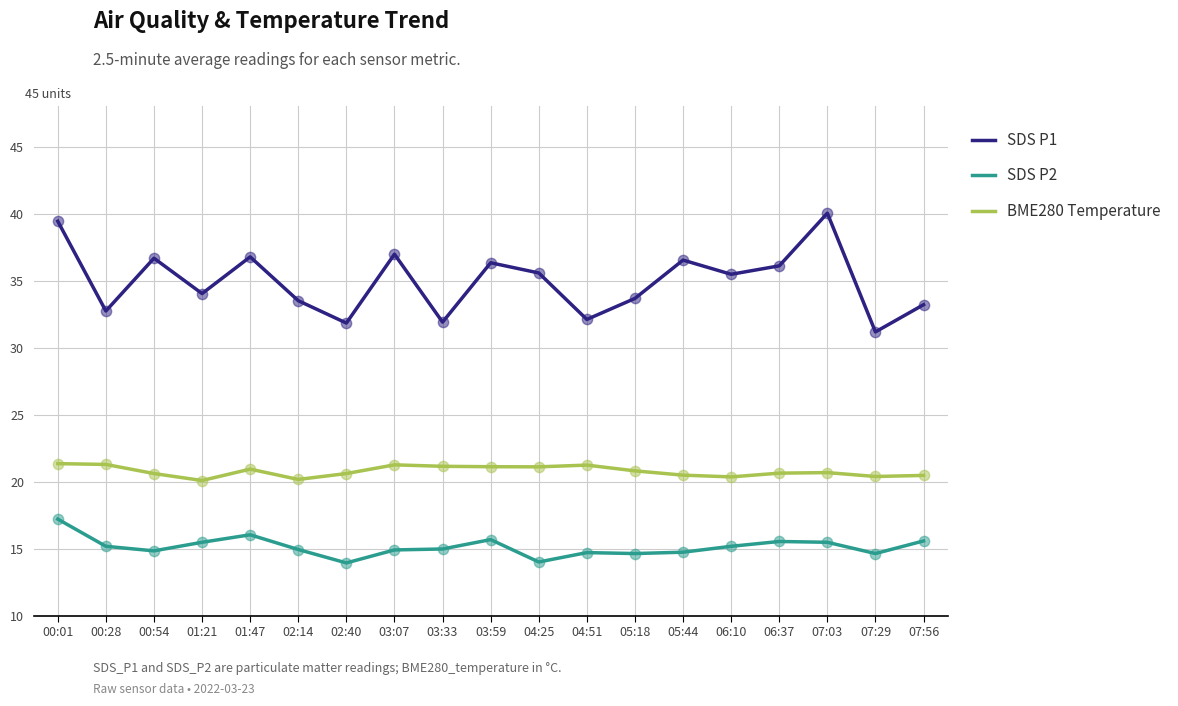

Which series has the largest range (max minus min)?

SDS P1